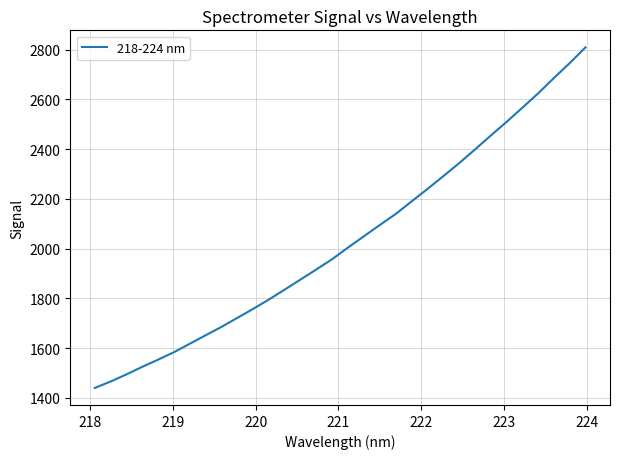

What is the greatest value displayed?

2809.0